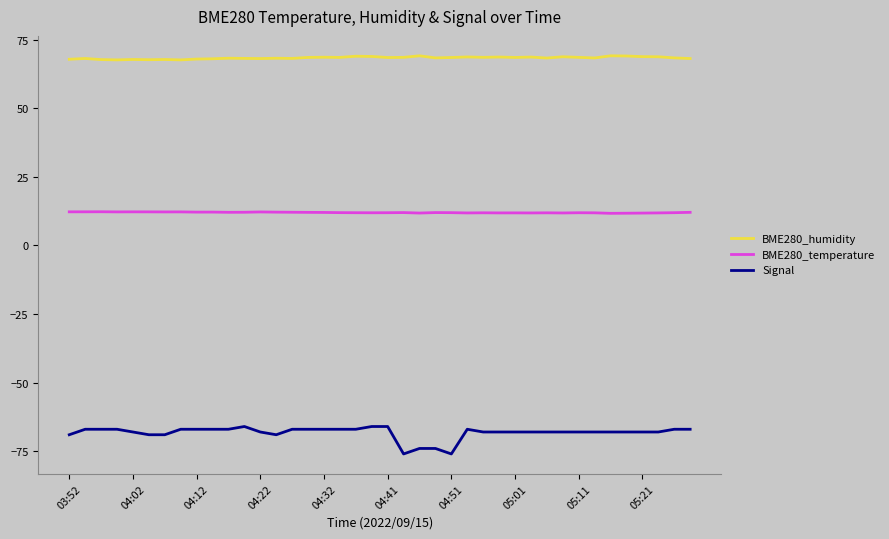

What is the highest value of the BME280_humidity series?

69.1